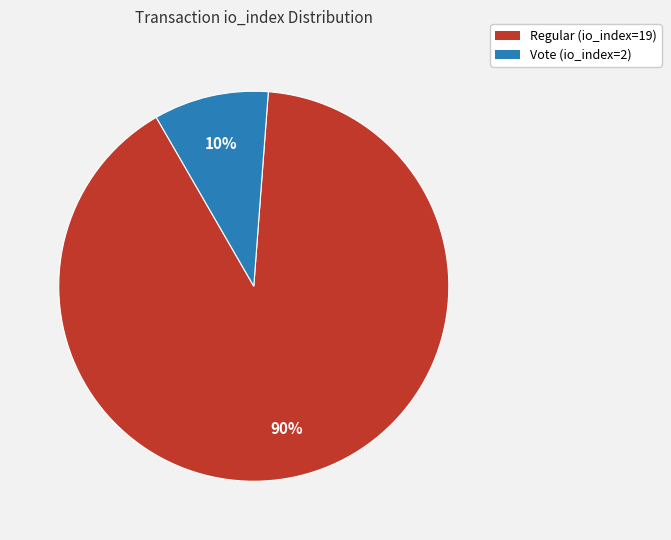

Between Regular (io_index=19) and Vote (io_index=2), which is larger?

Regular (io_index=19)